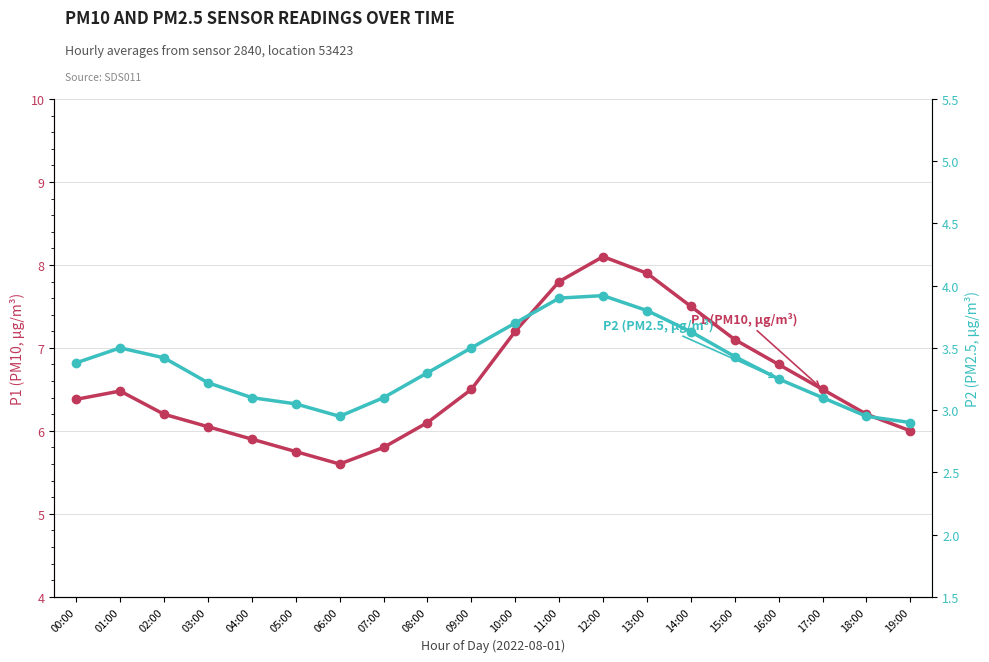

Is this an area chart (filled region under the line)?

No